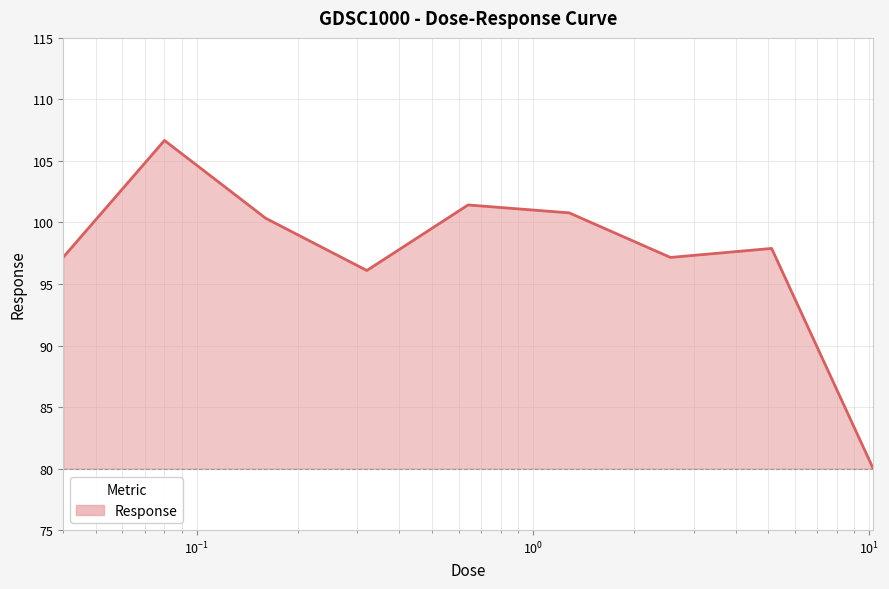

What is the maximum value shown in the chart?

106.7